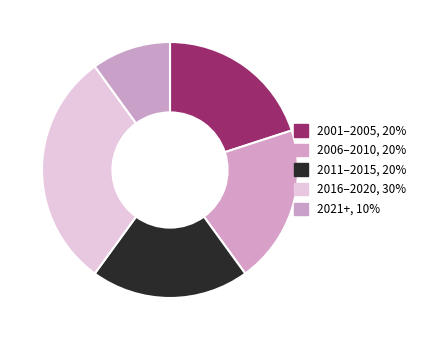

How many slices are in this pie chart?

5